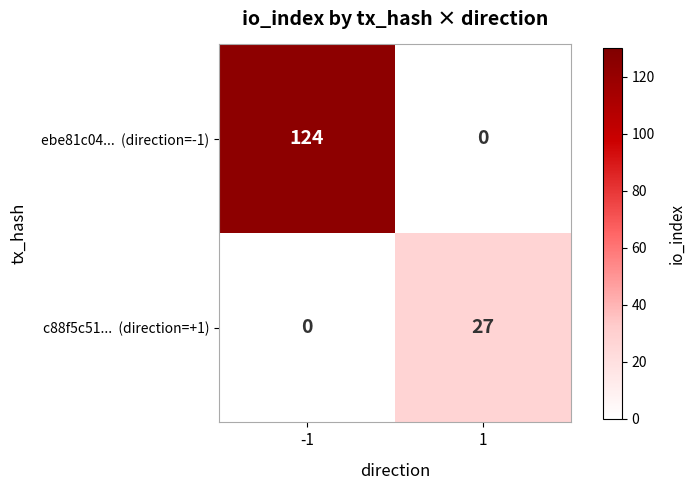

How many series are shown in this chart?

2